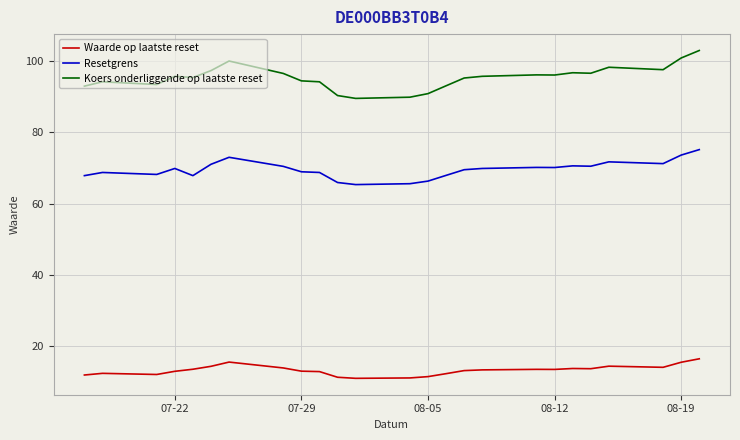

Which series has the largest total across all categories?

Koers onderliggende op laatste reset